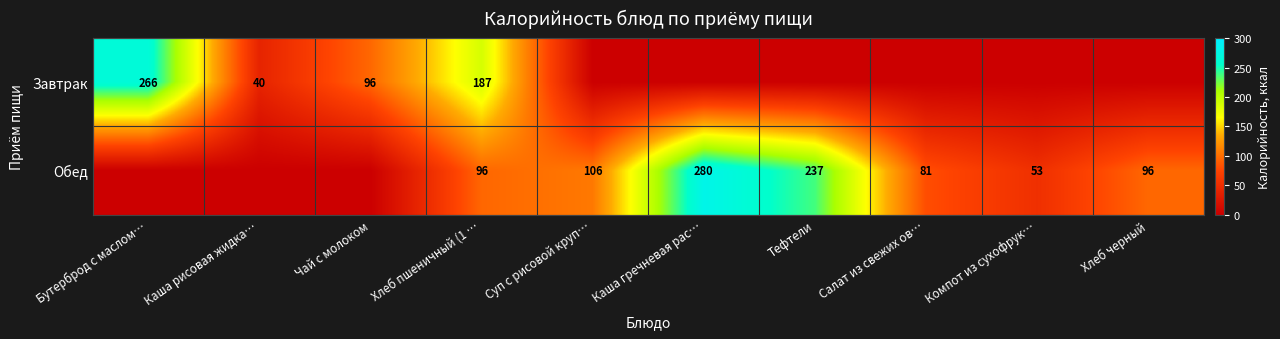

The value of Обед at Компот из сухофрук… is 72. True or false?

False